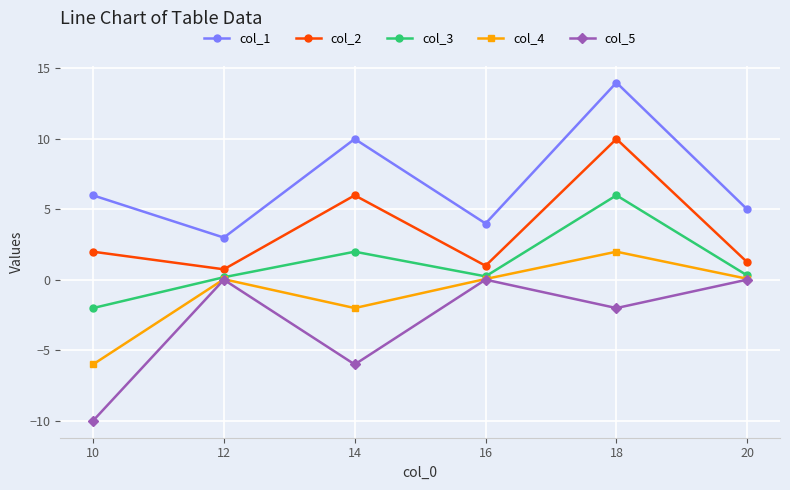

Is it true that col_4 equals 0.1 at 20?

True